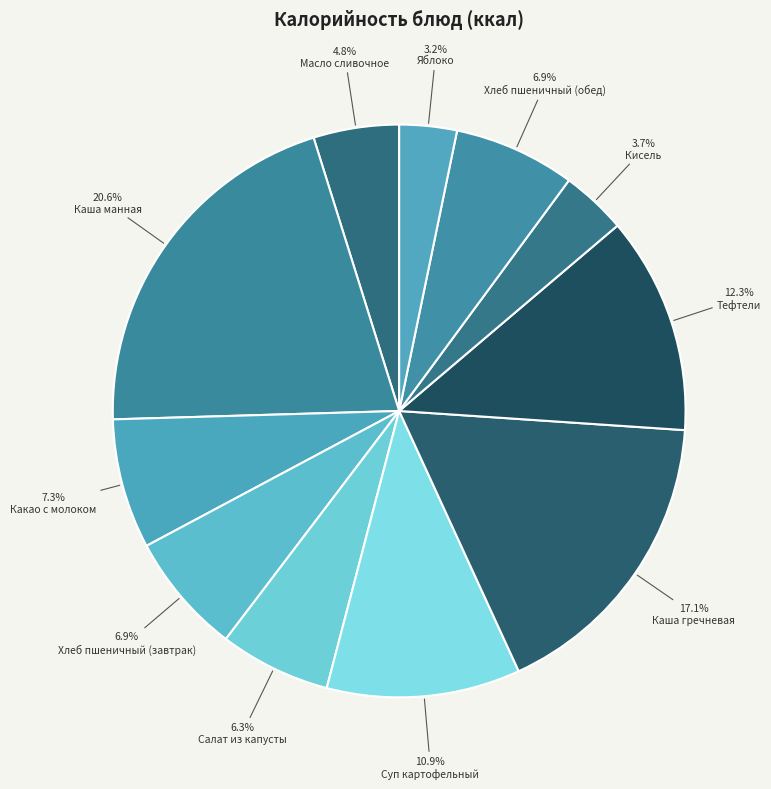

The Кисель slice represents 4% of the pie. True or false?

True